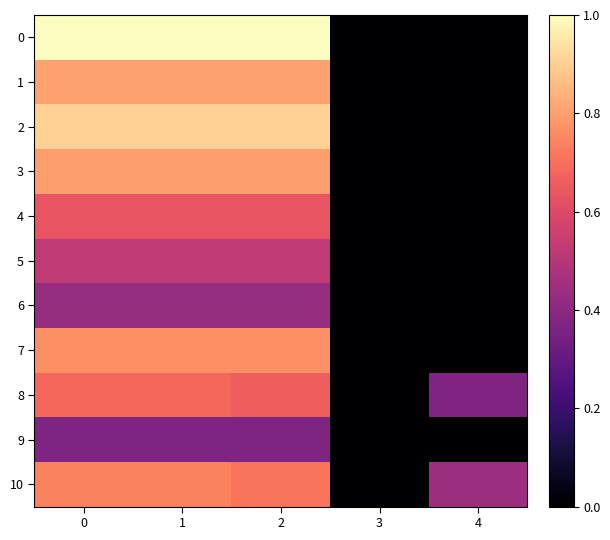

Rank the series at 2 from highest to lowest value.

0, 2, 1, 3, 7, 10, 8, 4, 5, 6, 9